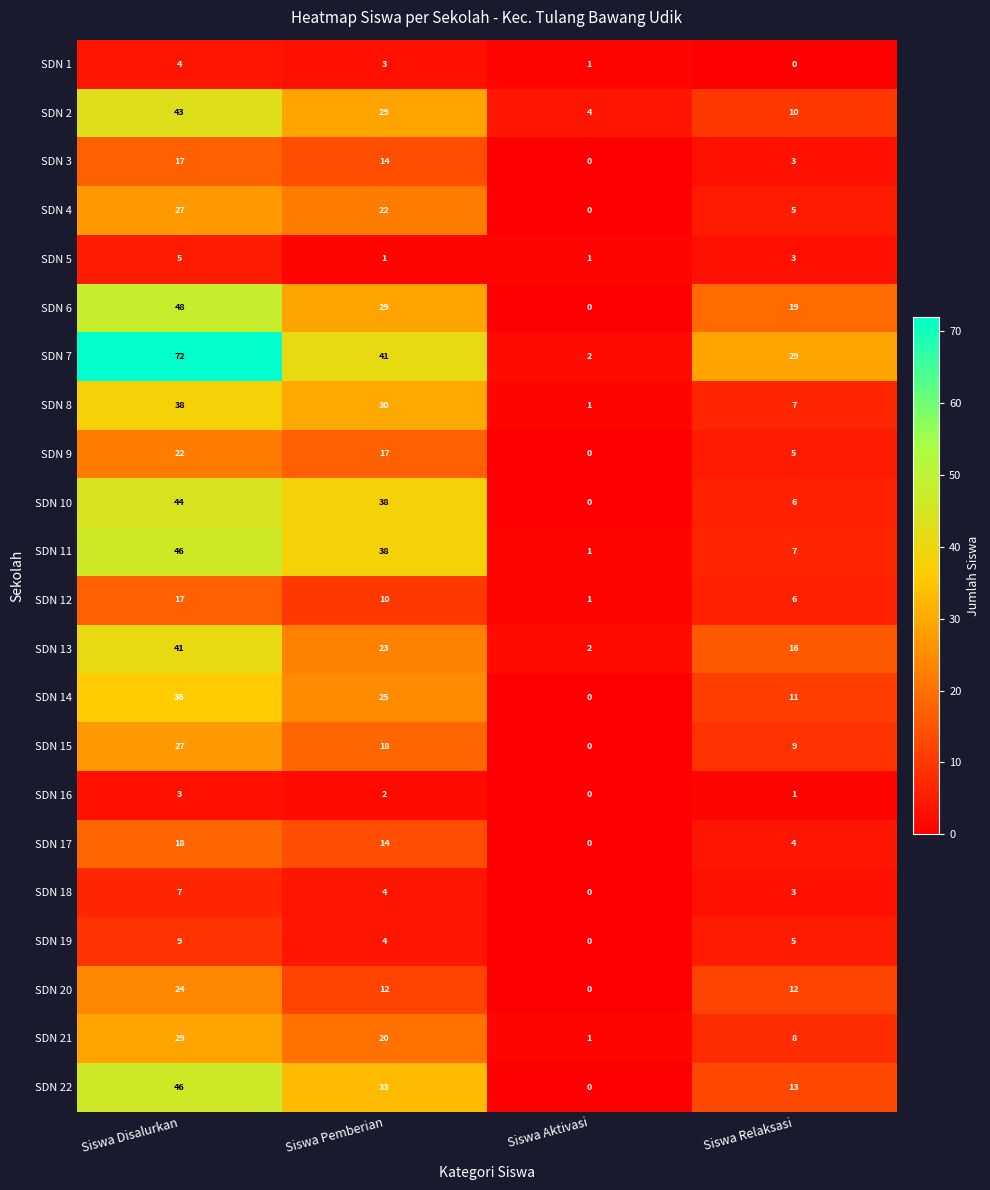

How many data points in SDN 21 are less than 20?

2